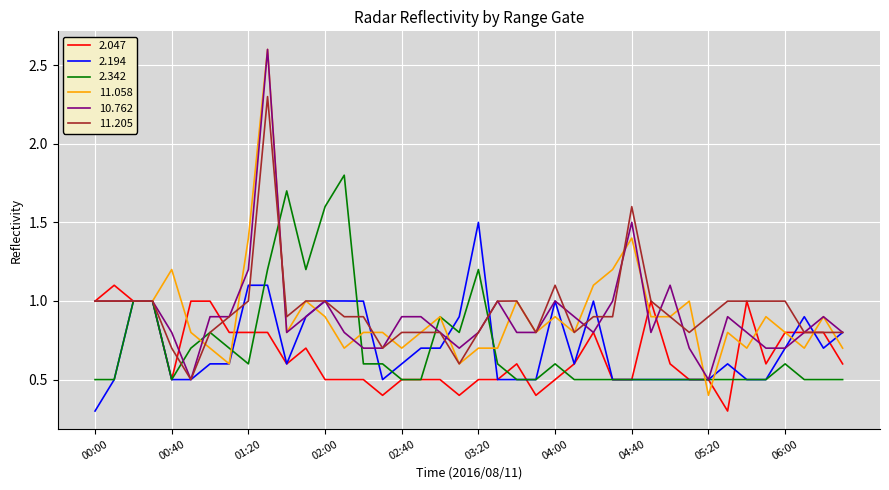

What is the lowest value of the 2.194 series?

0.3